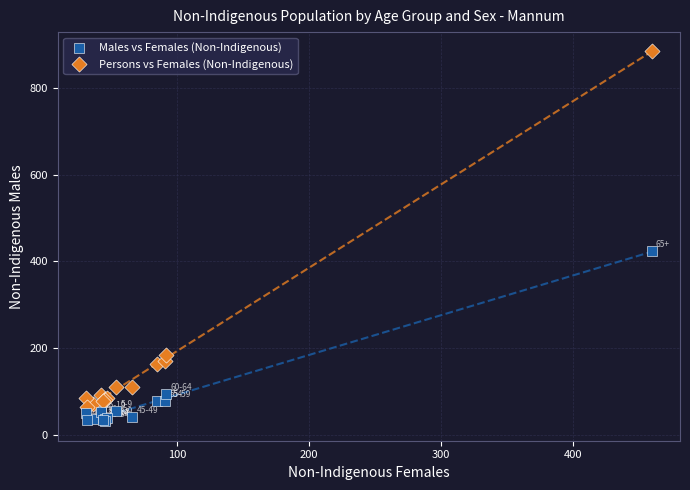

Which series contains the highest Y value?

Persons vs Females (Non-Indigenous)